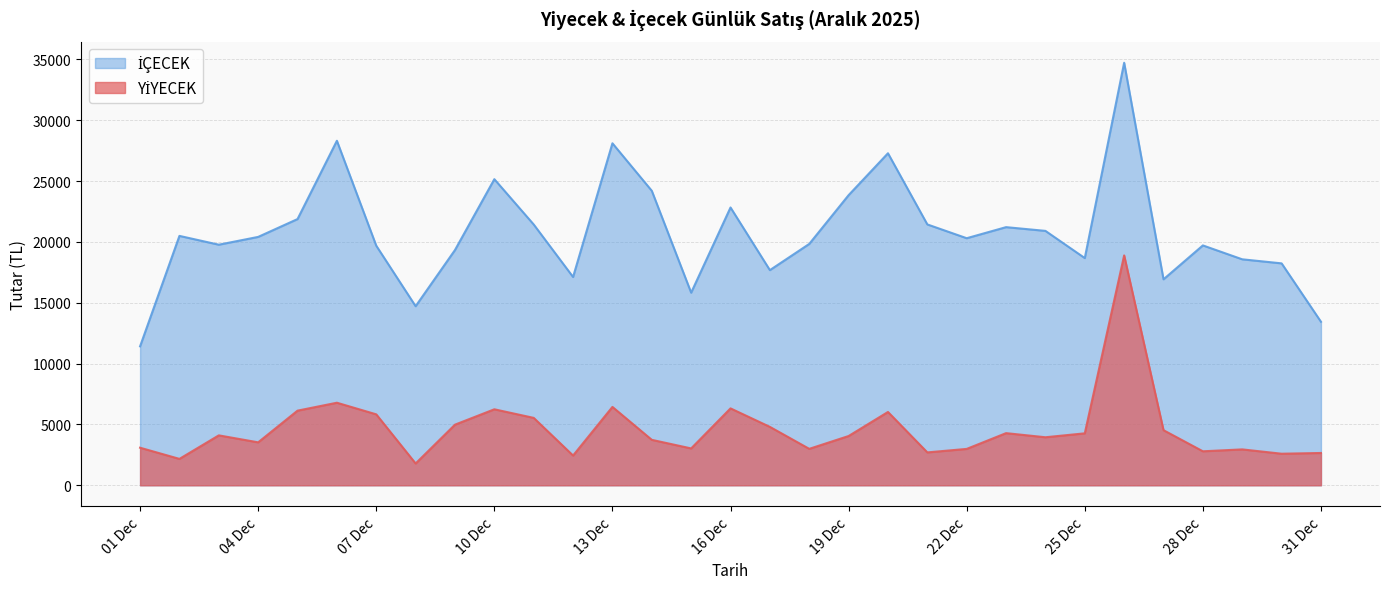

What is the value of the YİYECEK point at the 8th from the left?

1792.5